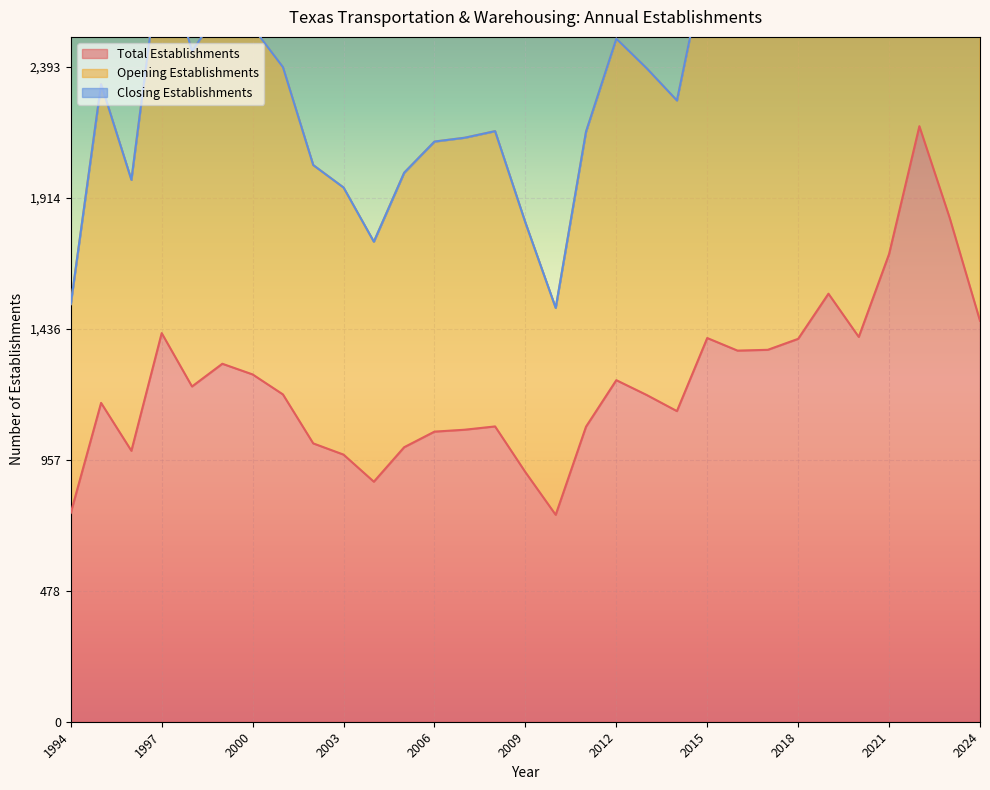

Which series has the widest spread of values?

Opening Establishments